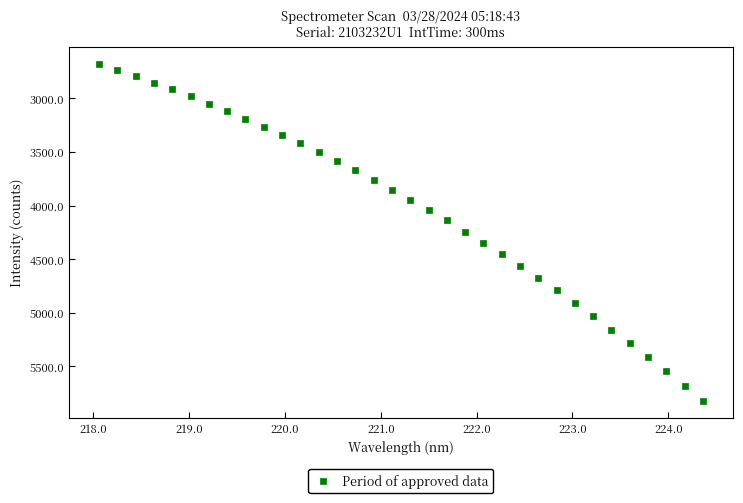

What is the range of Y values (max minus min)?

3142.2